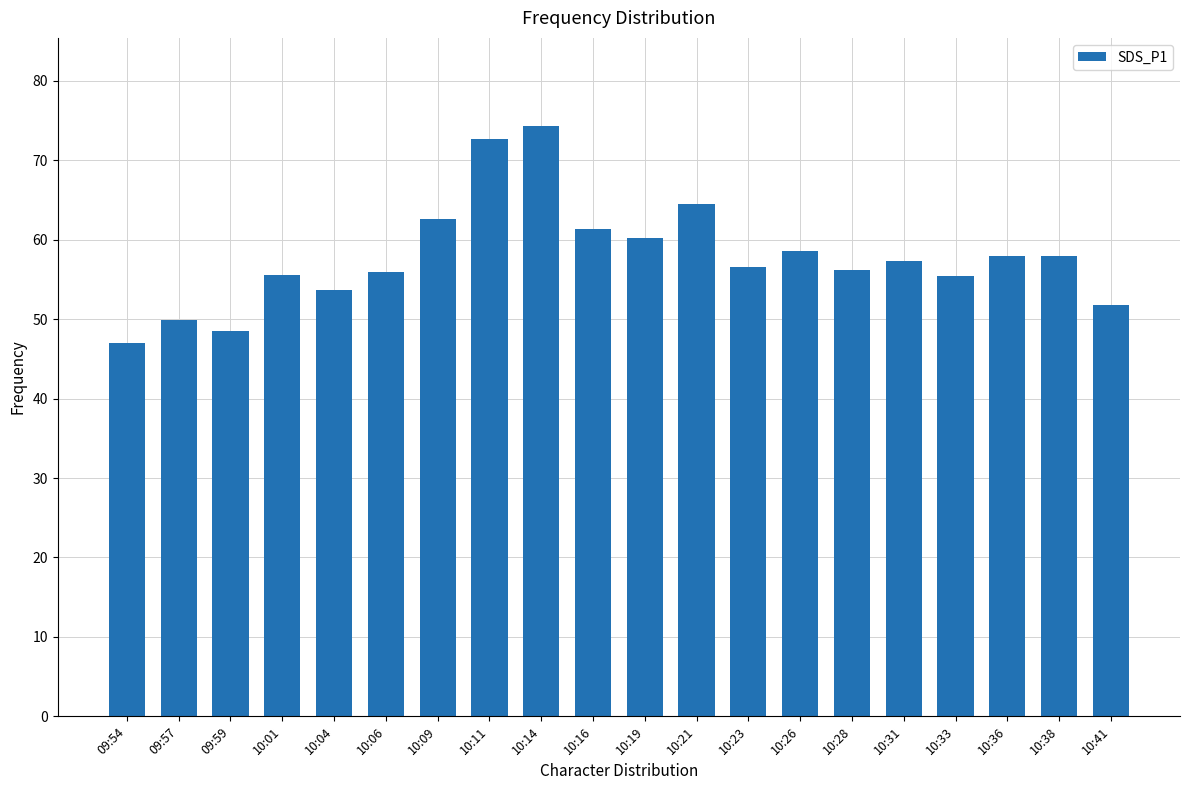

True or false: the data shows 95.3 at 10:16.

False